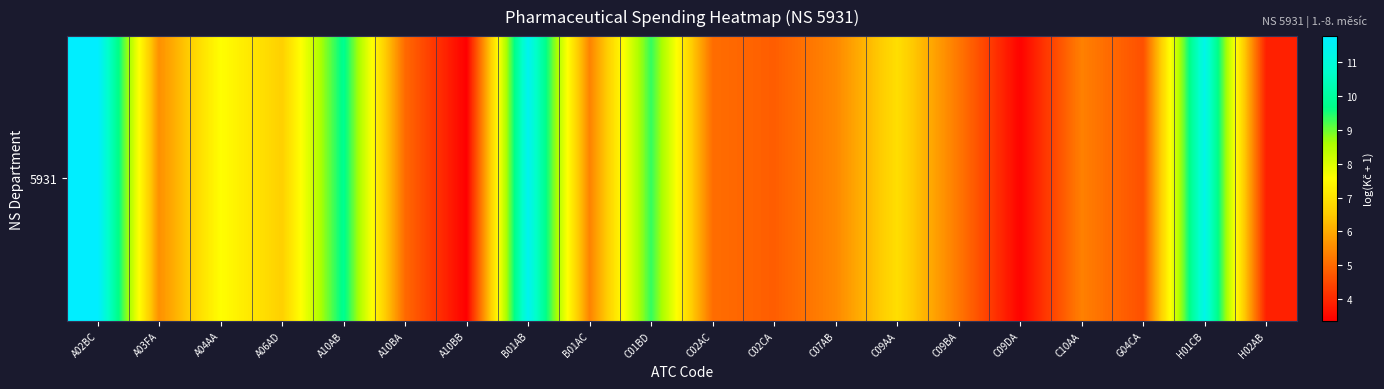

At which label is the value closest to 7?

C09AA